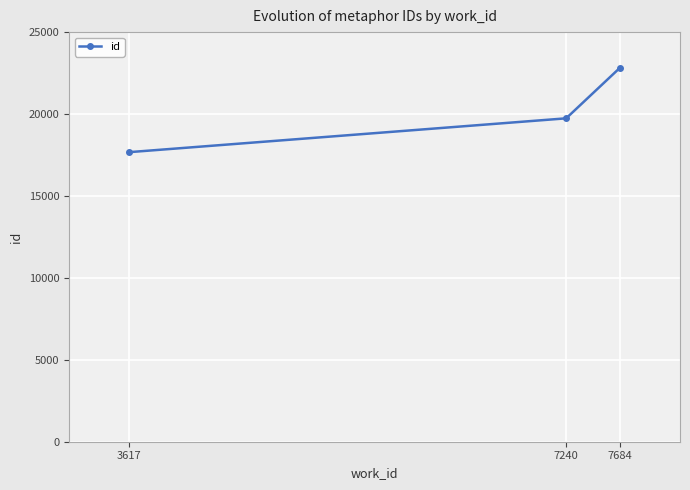

What is the value of the 2nd point from the left?

19738